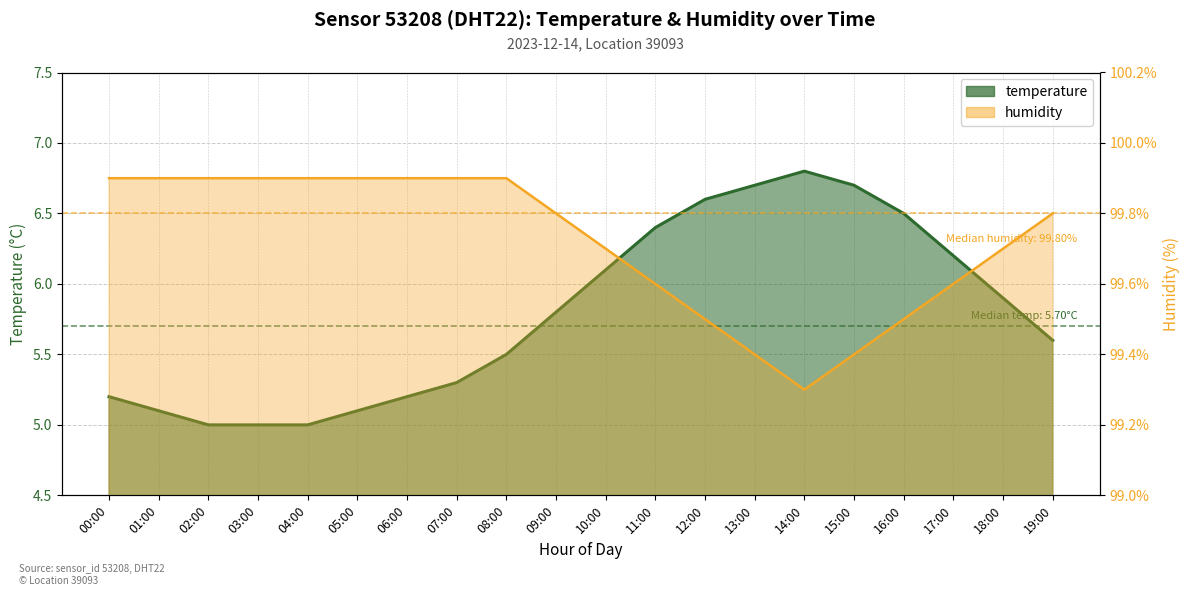

Between 17:00 and 00:00, which is larger?

17:00